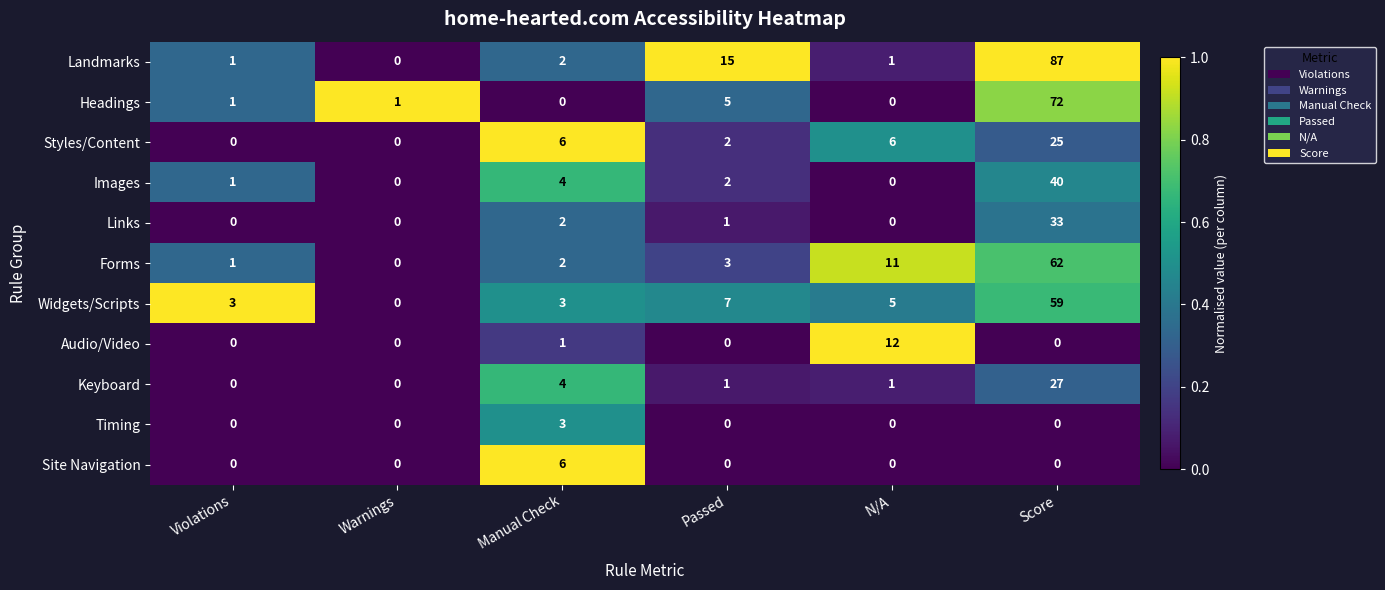

The Styles/Content series shows 25 at Score. True or false?

True